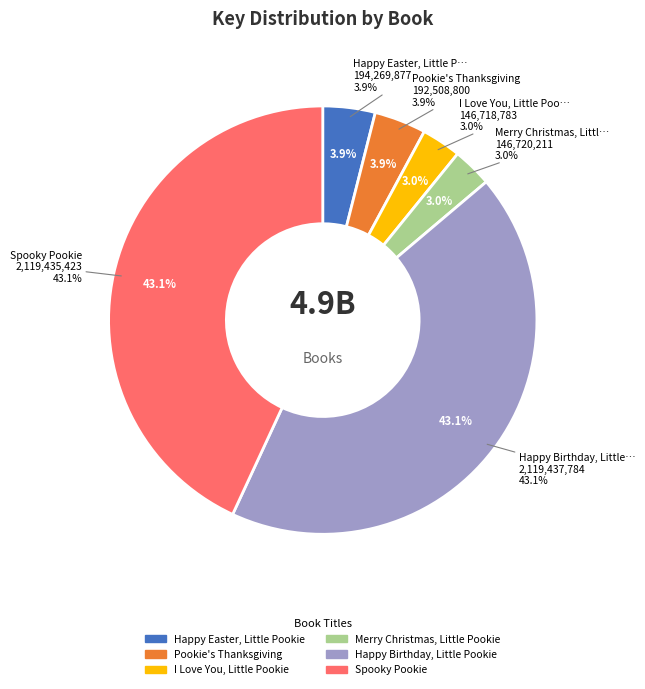

The I Love You, Little Pookie slice represents 9% of the pie. True or false?

False